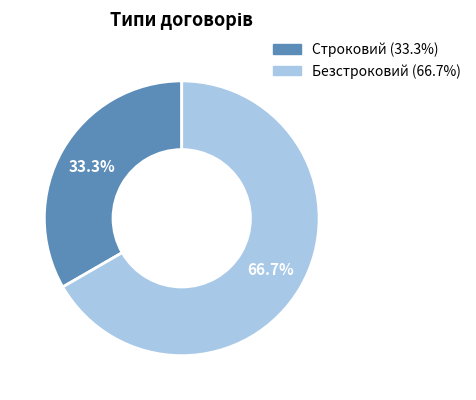

Which has a higher value, Безстроковий or Строковий?

Безстроковий